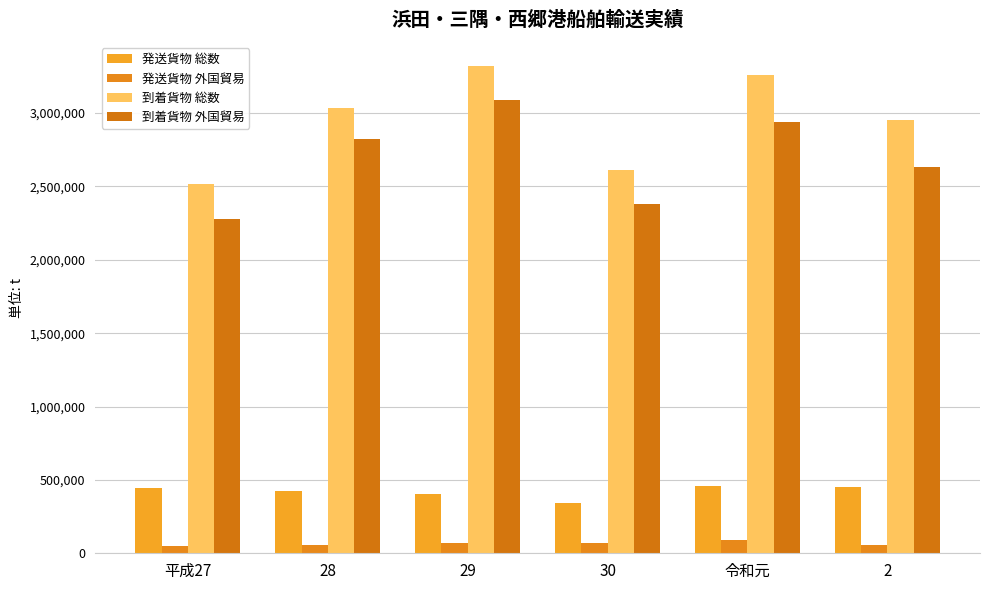

At which category does the chart reach its peak across all series?

29